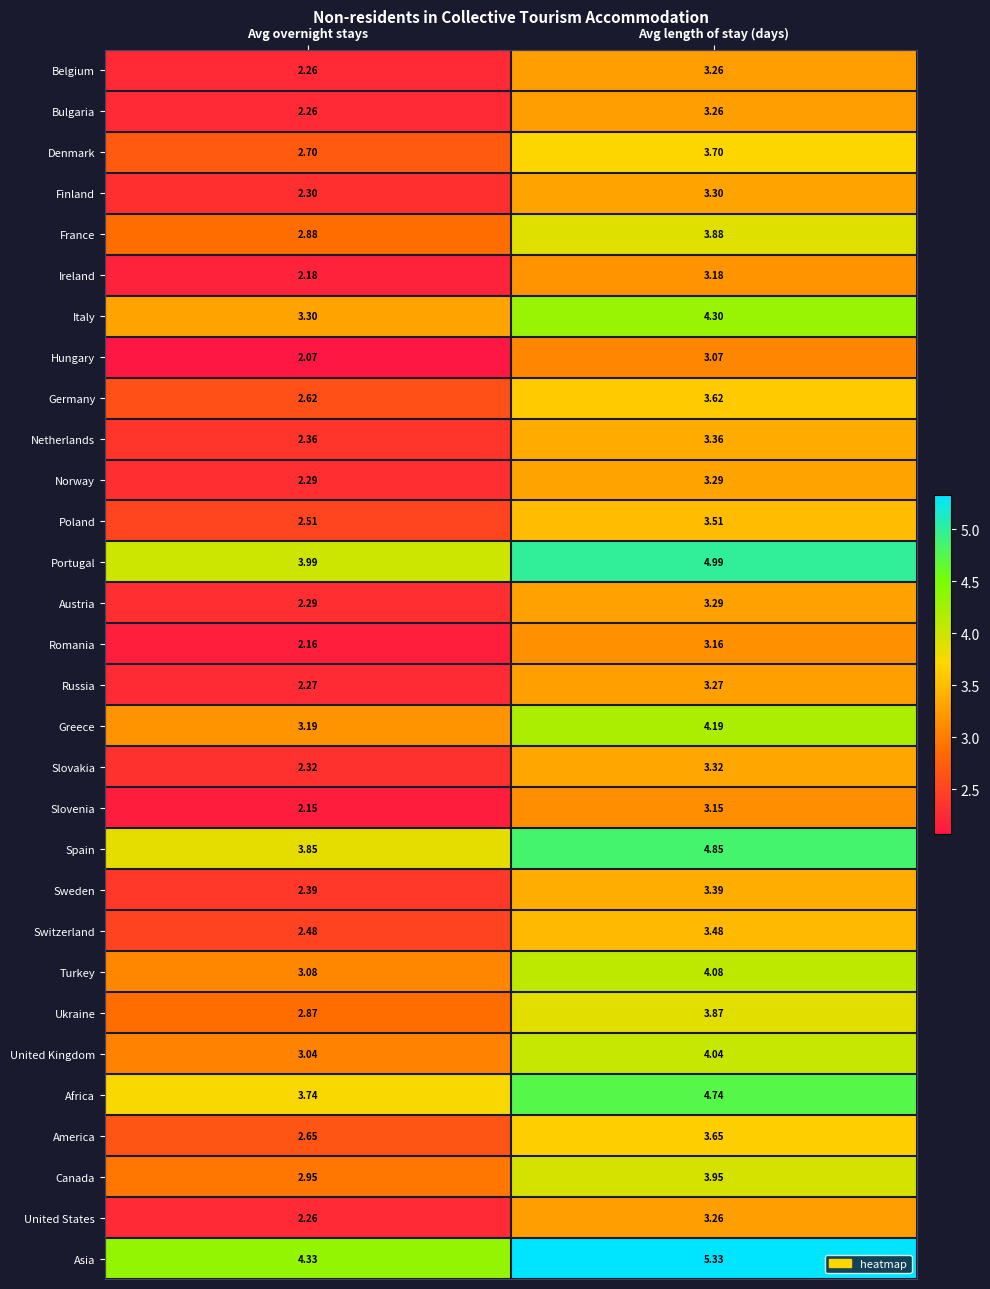

List the labels in order of Switzerland value, smallest first.

Avg overnight stays, Avg length of stay (days)